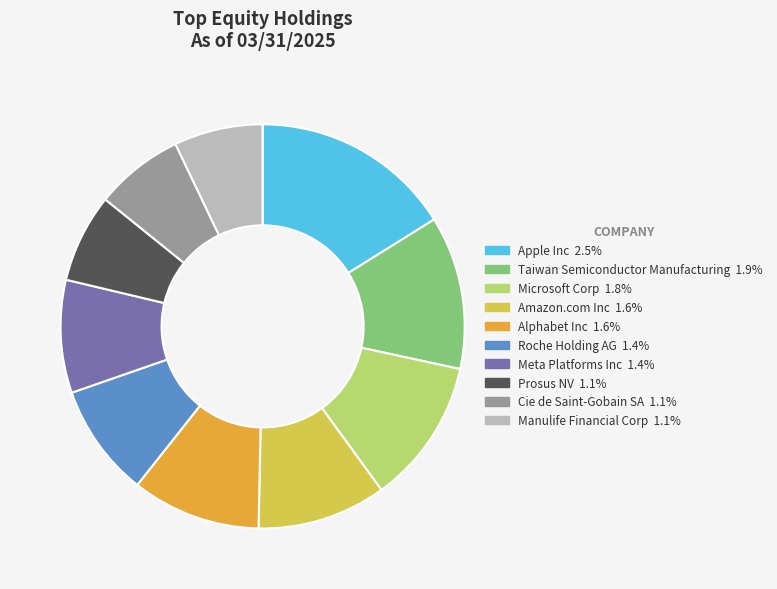

Is it true that Alphabet Inc is 4% of the pie?

False